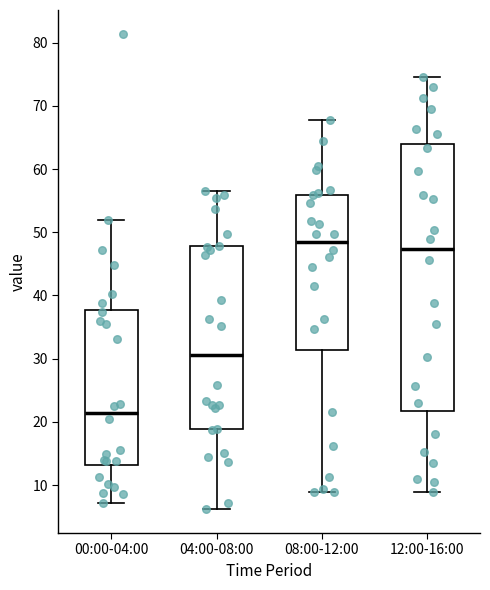

Which box is the tallest, from its lower edge to its upper edge?

12:00-16:00